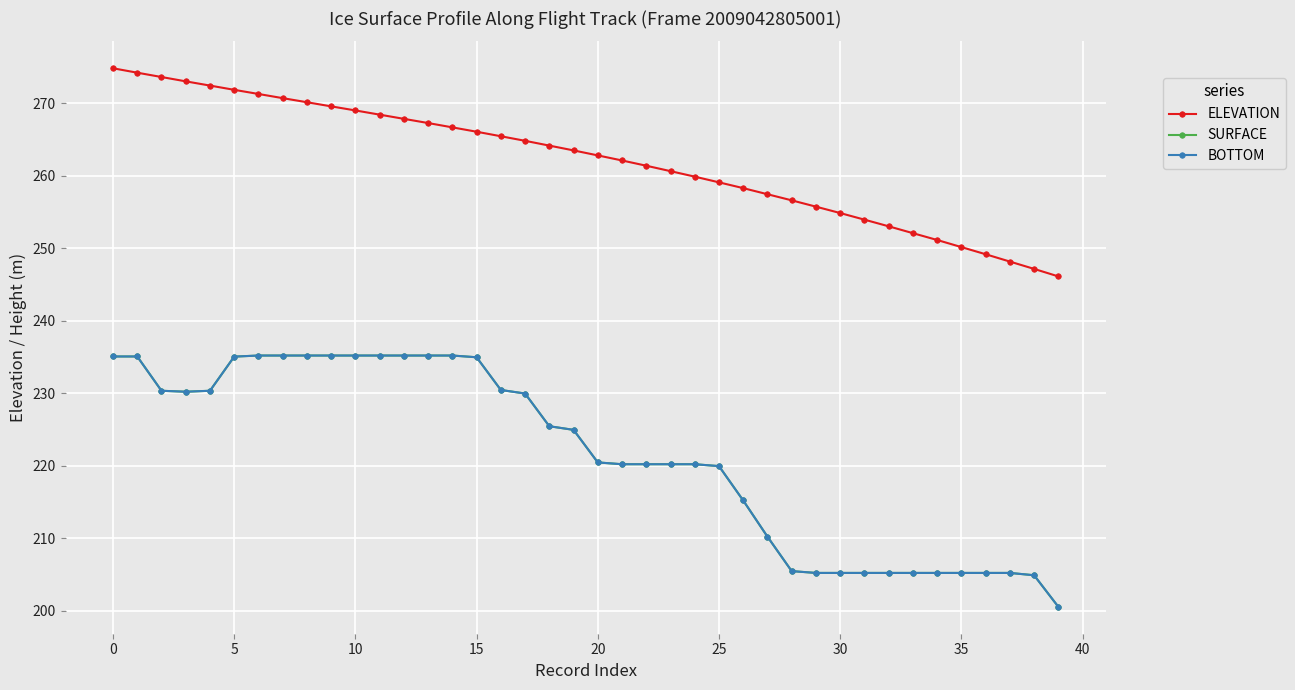

Does the chart have visible grid lines?

Yes